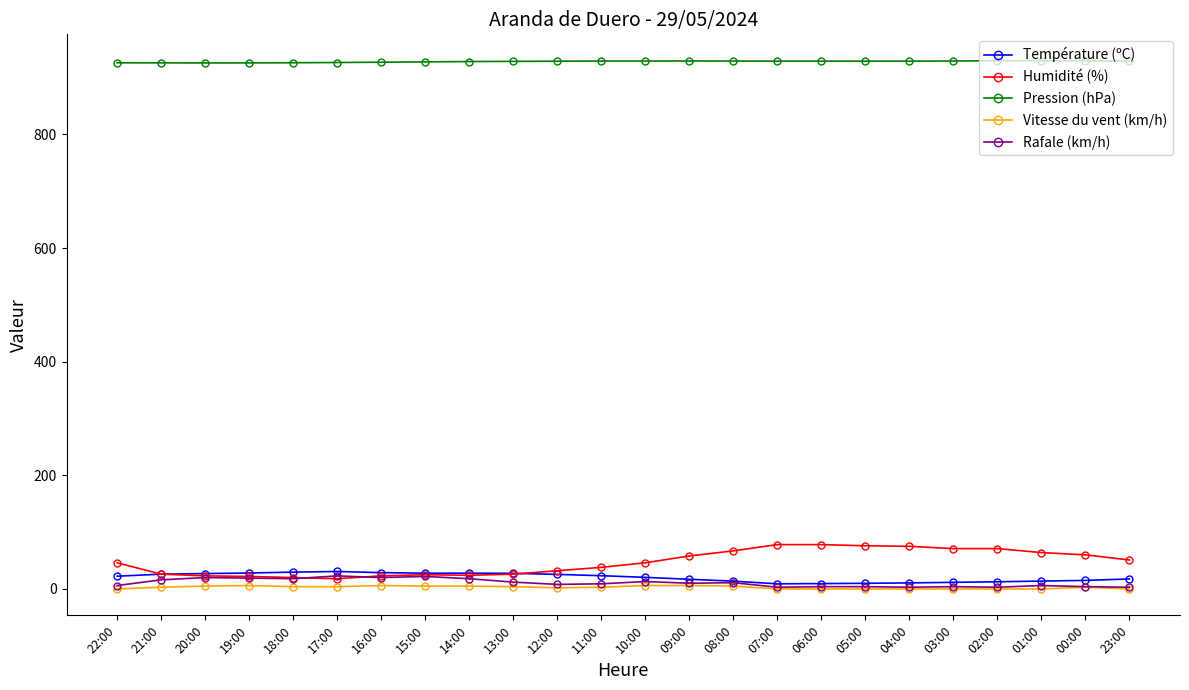

What is the difference between the highest and lowest values at 09:00?

923.2